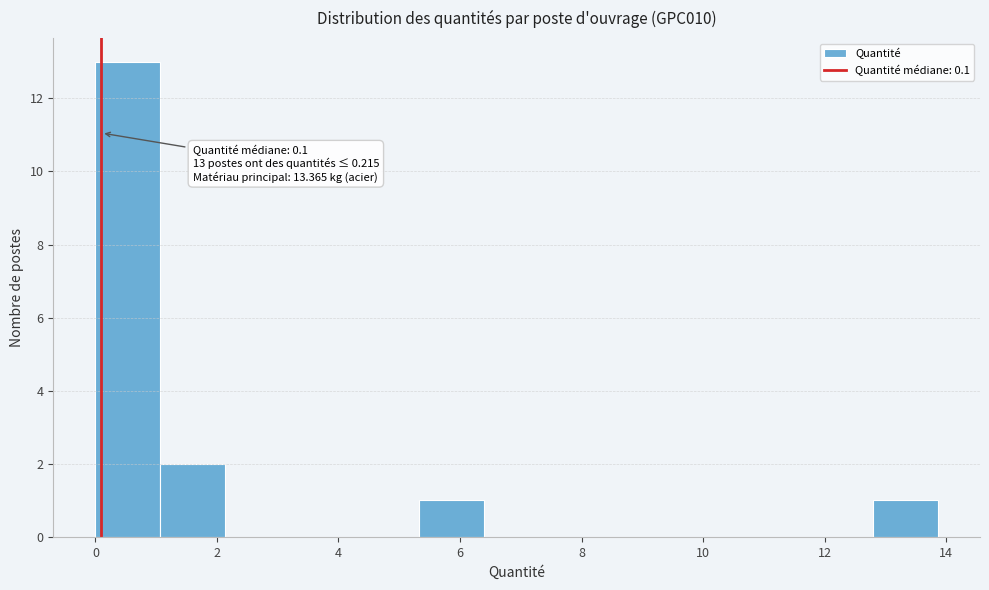

Over which range of the x-axis is the bar tallest?

0.0 to 1.0